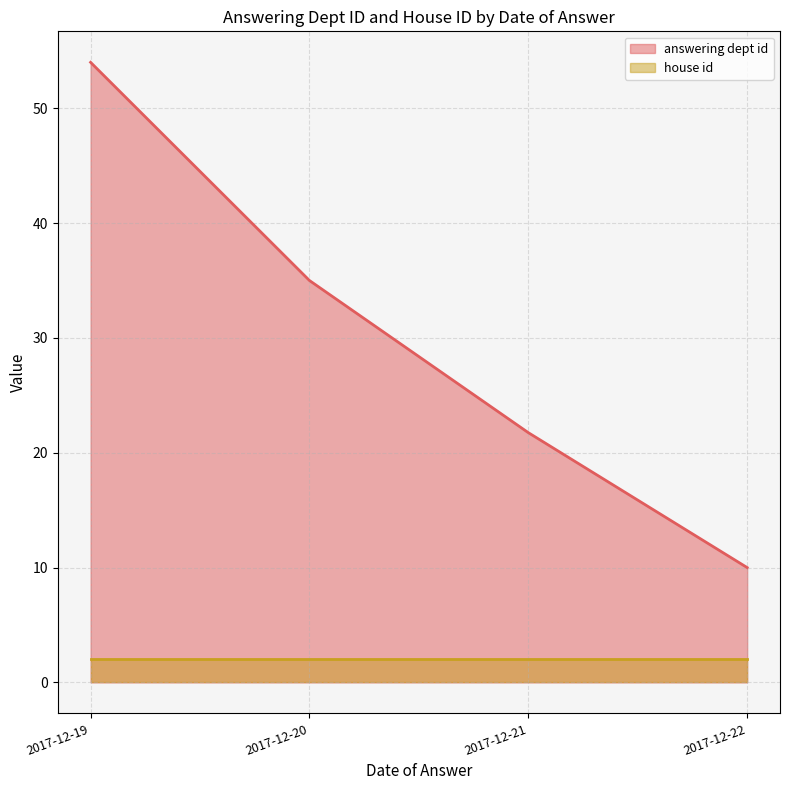

The value of answering dept id at 2017-12-20 is 30. True or false?

False